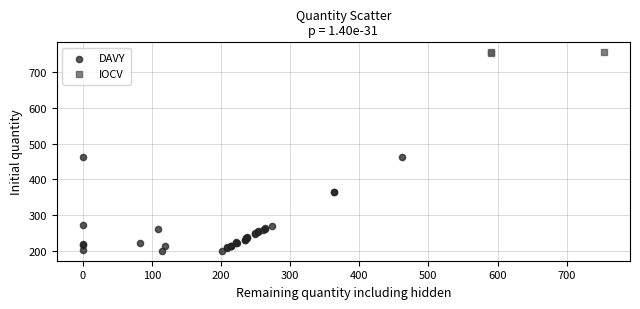

Which series has the widest spread of Y values?

DAVY